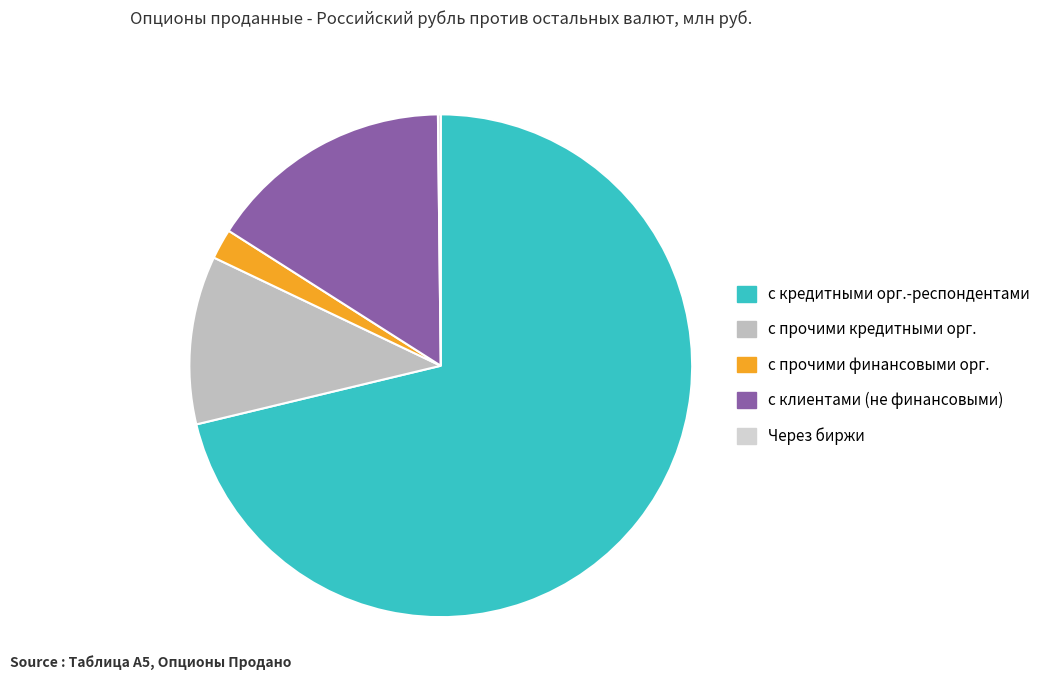

Which category has the smallest portion of the pie?

Через биржи